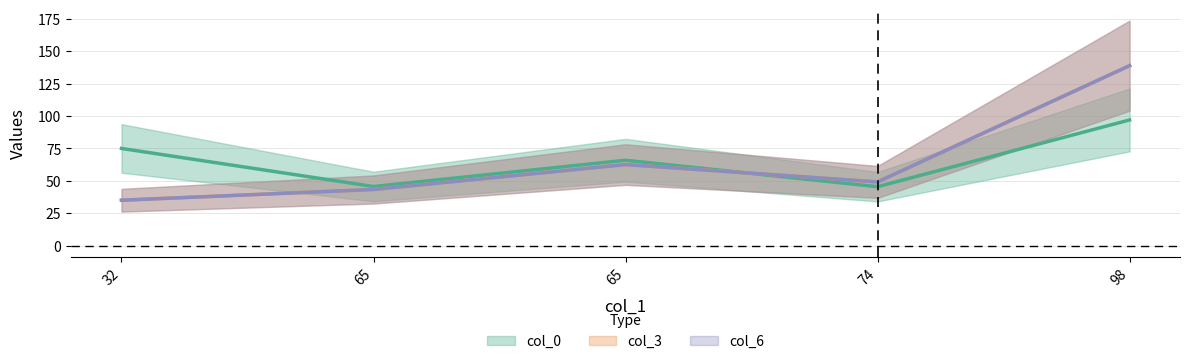

What is the spread (max minus min) of values at 32?

39.9